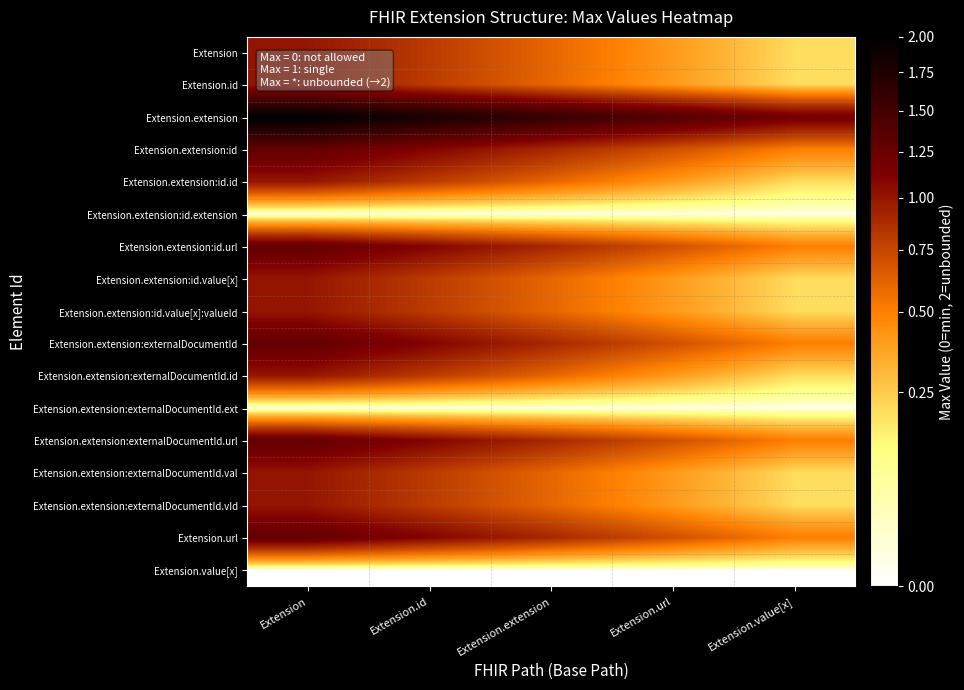

Which has a higher value, Extension or Extension.value[x]?

Extension